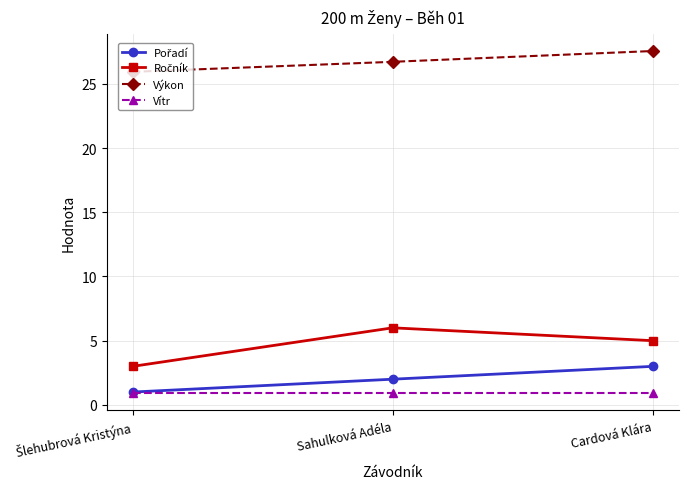

Is it true that Vítr equals 0.9 at Cardová Klára?

True